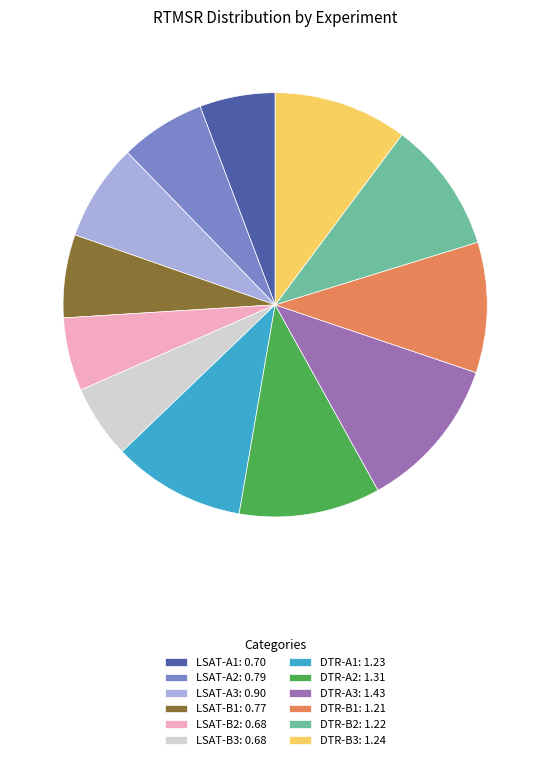

Which has a higher value, LSAT-B1: 0.77 or LSAT-A1: 0.70?

LSAT-B1: 0.77